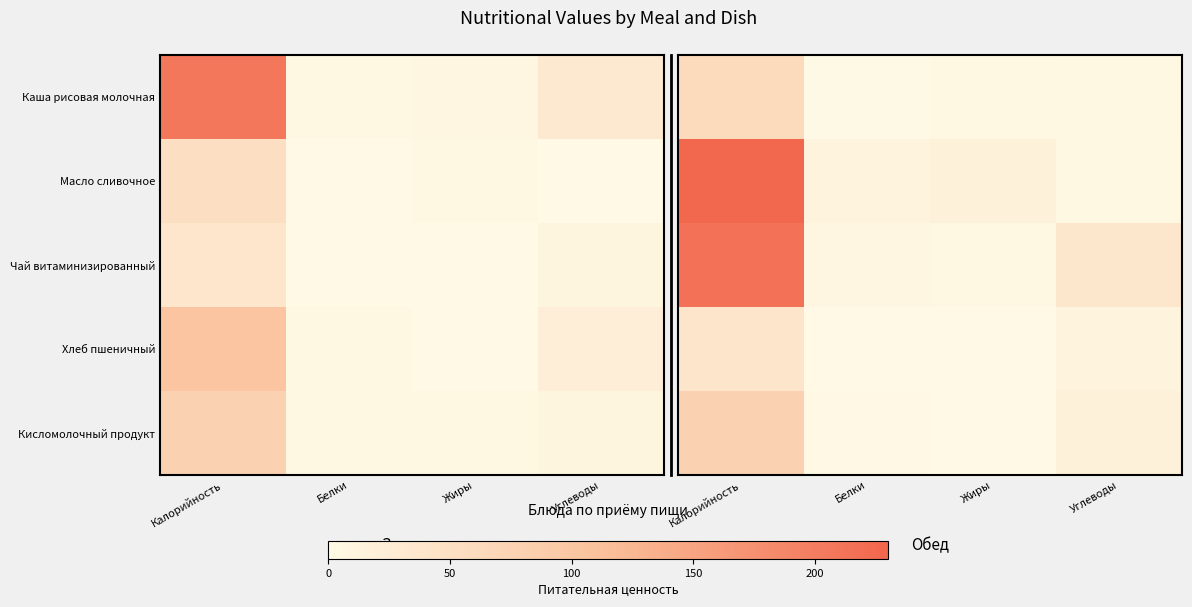

What is the lowest value of the Масло сливочное series?

3.4